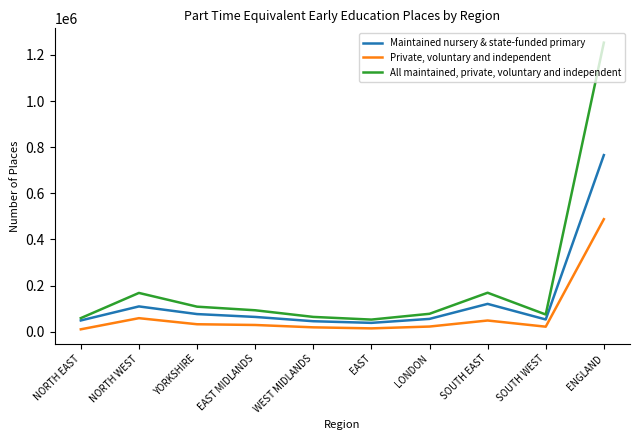

List the series in order of their peak value, lowest first.

Private, voluntary and independent, Maintained nursery & state-funded primary, All maintained, private, voluntary and independent